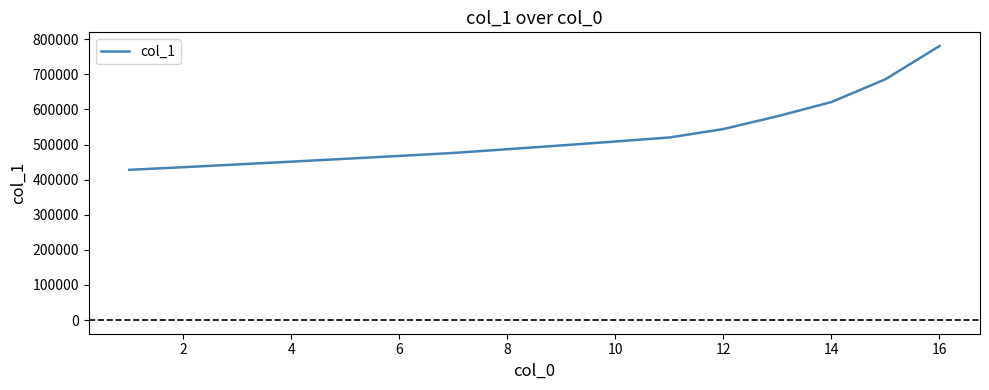

What is the smallest value displayed?

427910